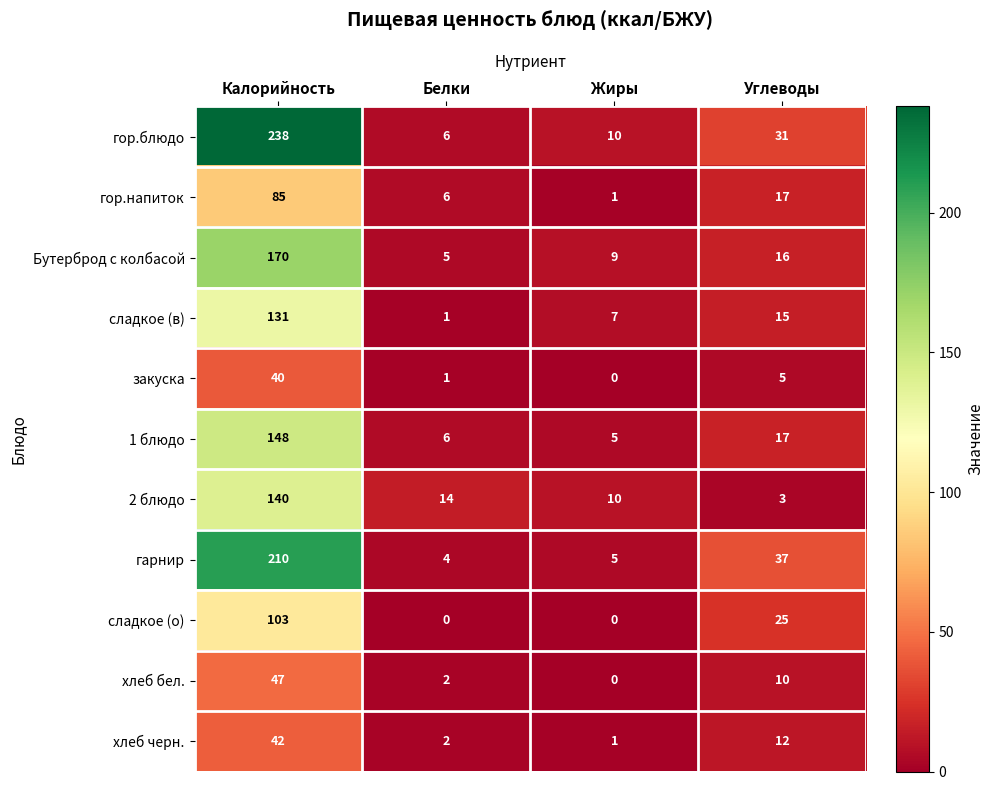

True or false: сладкое (в) has a value of 1 at Белки.

True